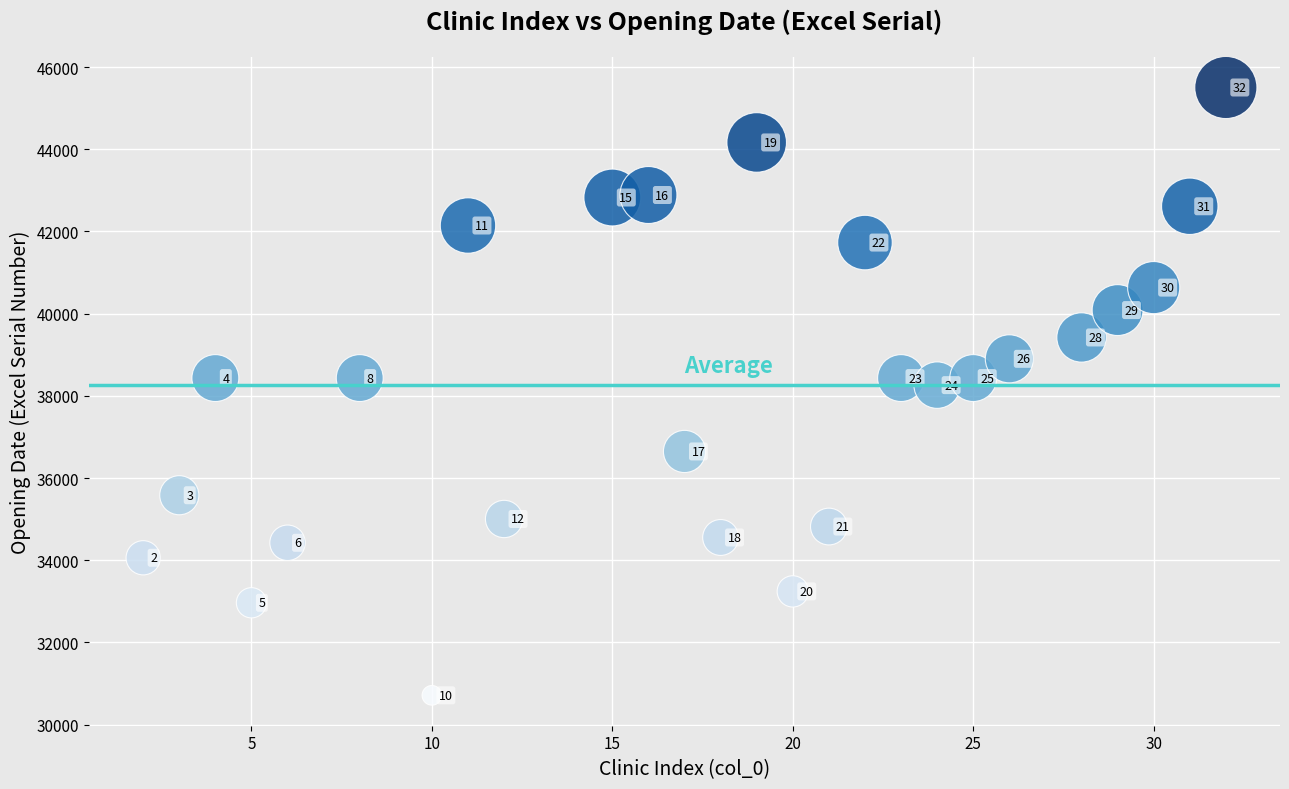

What Y value in the scatter plot is closest to 38108?

38261